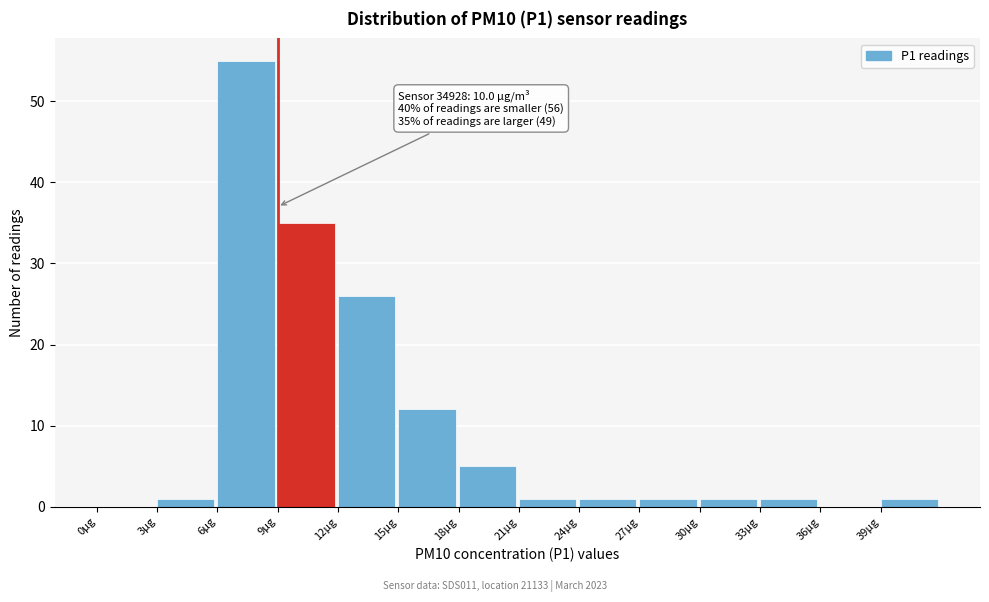

Which range on the x-axis has the tallest bar?

6 to 9